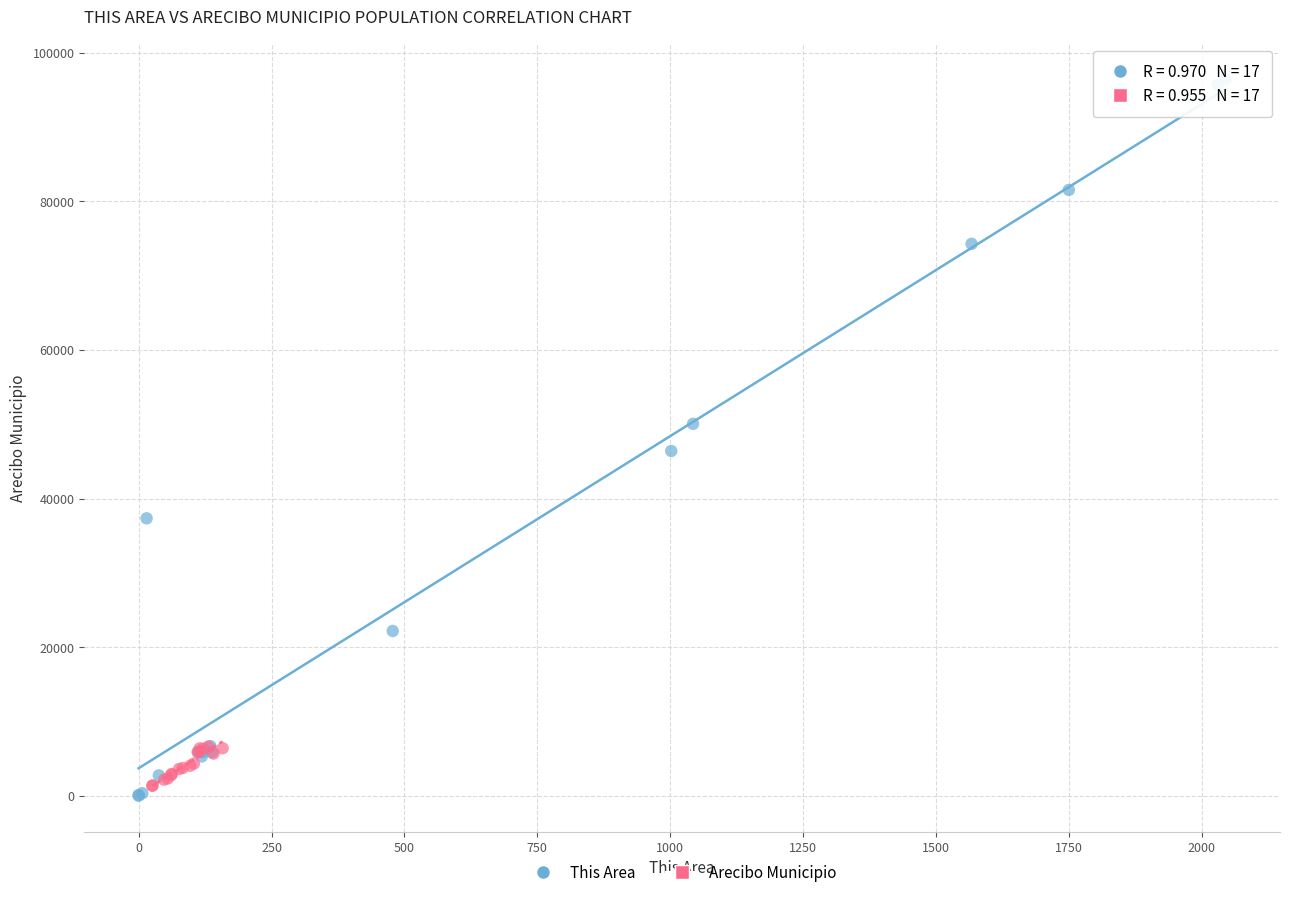

Which series has the largest Y range (max minus min)?

This Area